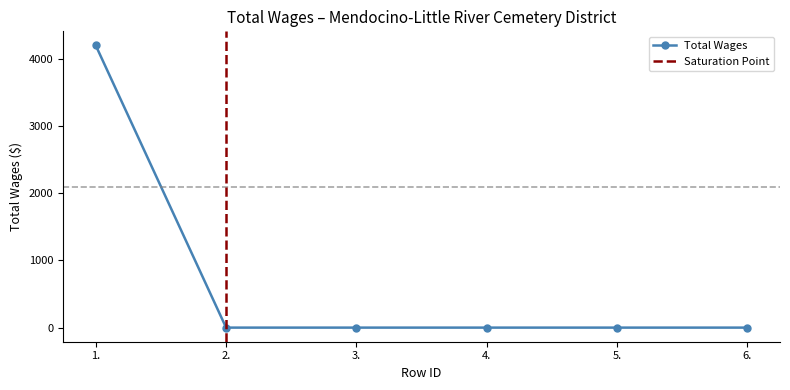

What is the change in value from 1. to 6.?

-4200